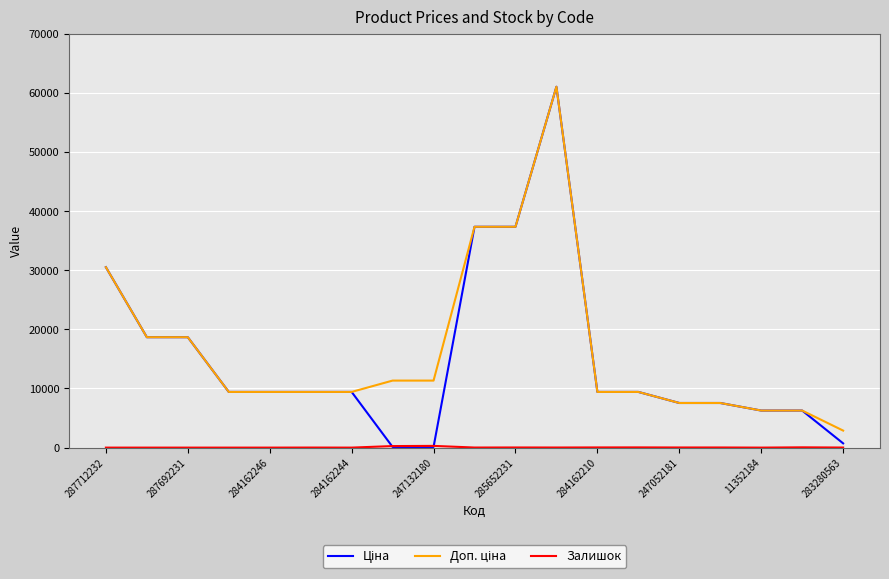

What is the value of the Доп. ціна point at the 18th from the left?

6266.7